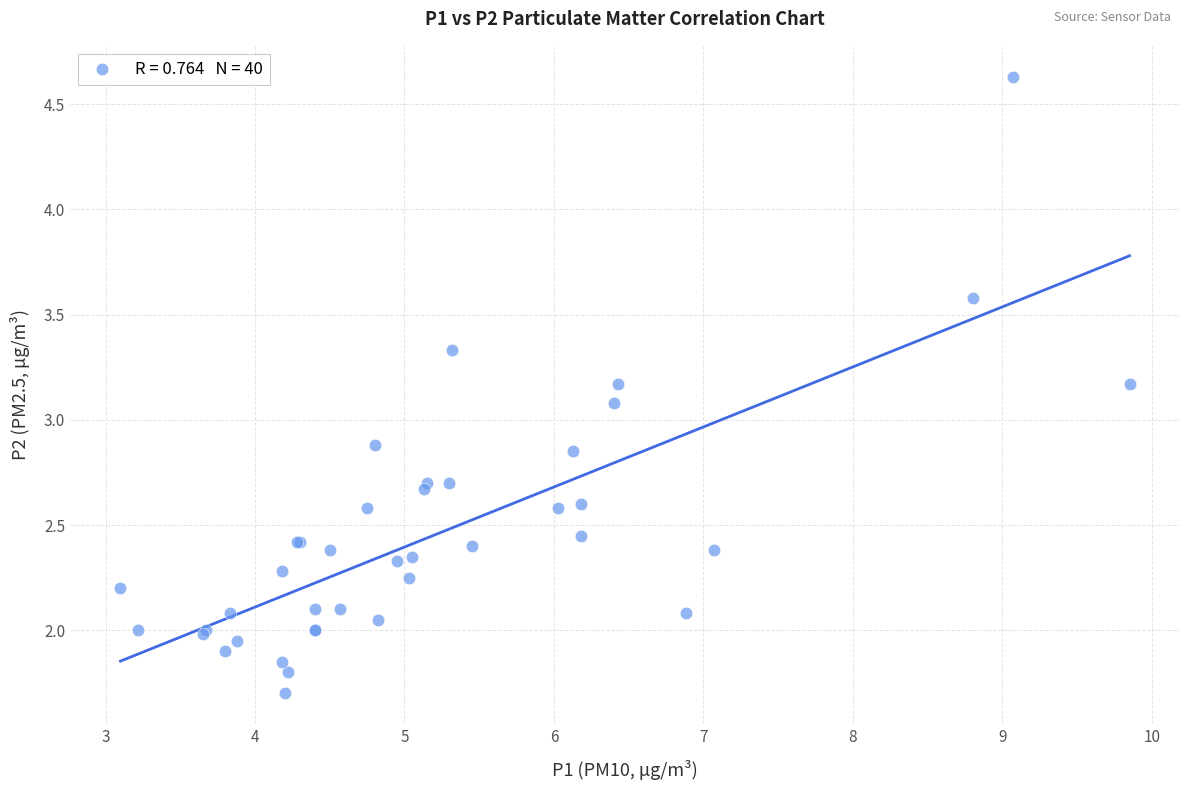

What Y value in the scatter plot is closest to 3?

3.1